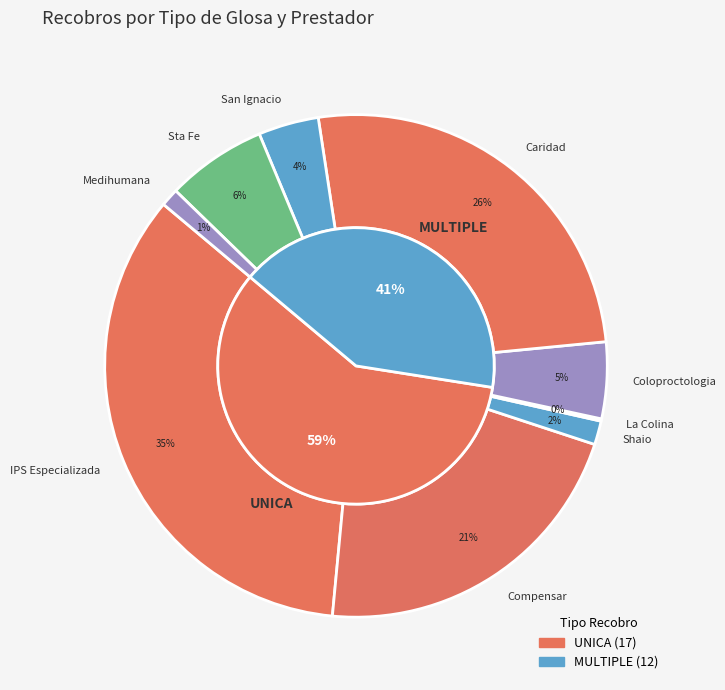

The CTC-983075 slice represents 1% of the pie. True or false?

False